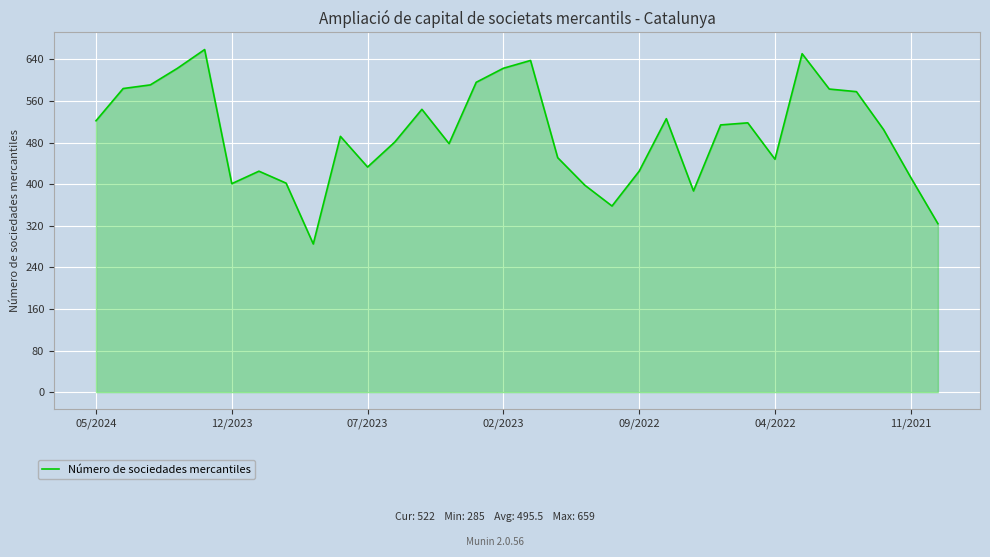

What is the difference between the maximum and second lowest values?

335